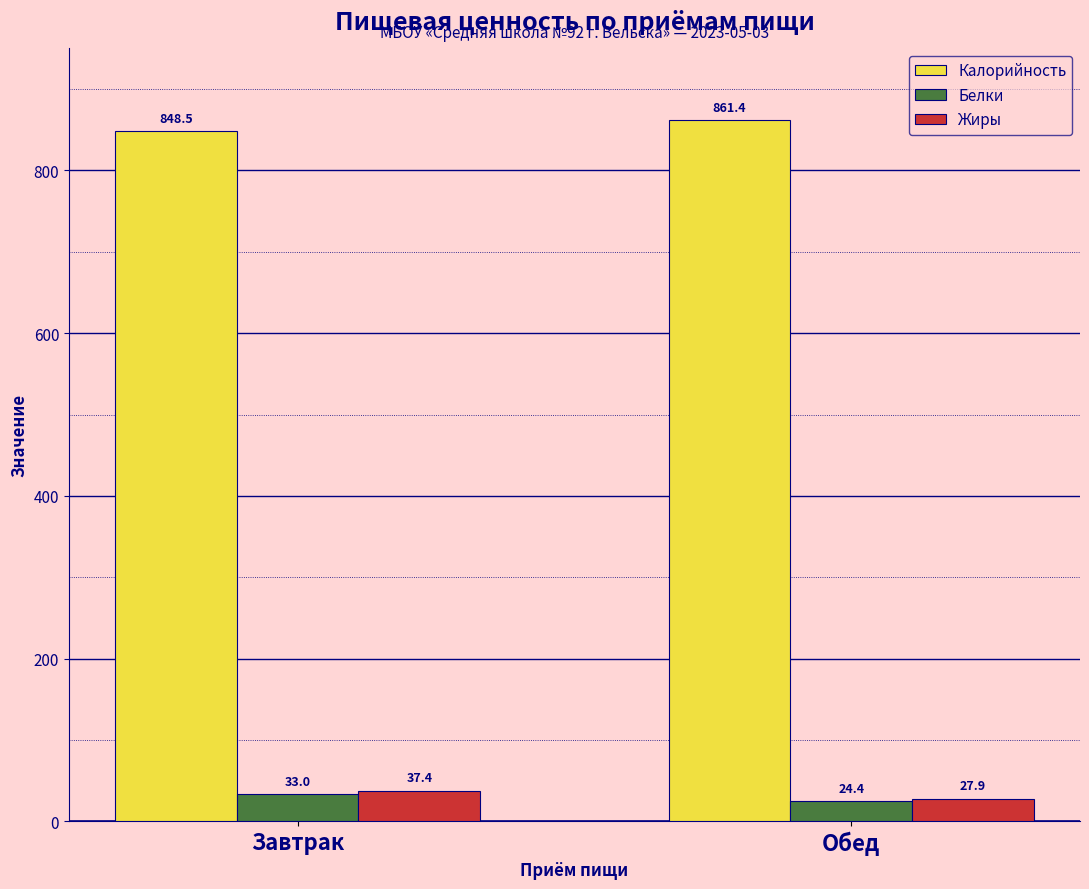

What is the value of the Белки bar at the 1st from the left?

33.0